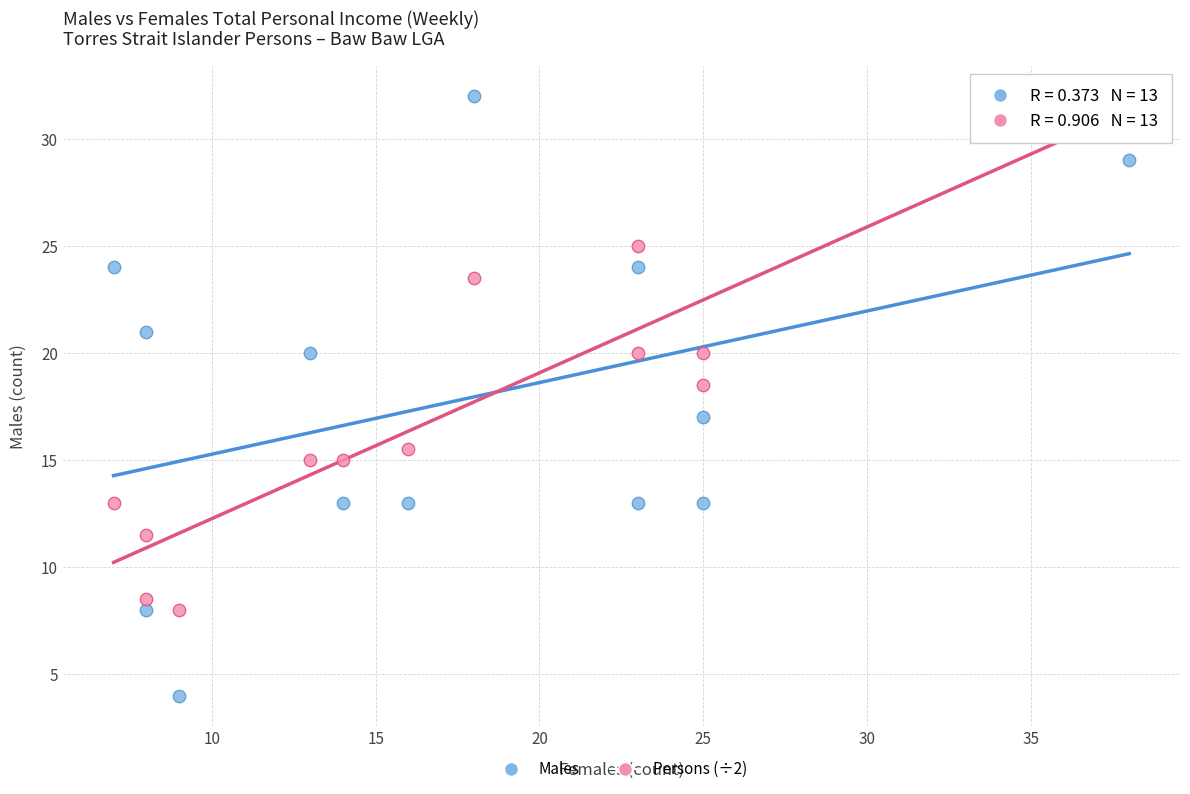

Which series has the widest spread of Y values?

Males